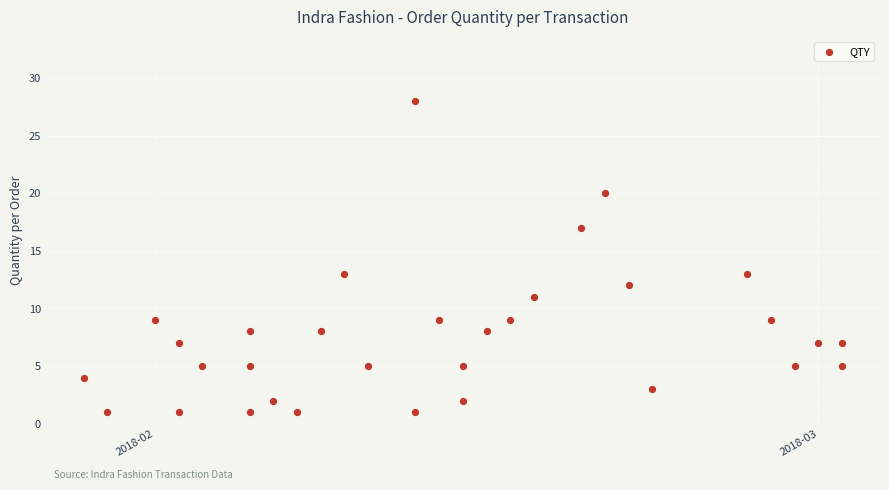

What is the range of Y values (max minus min)?

27